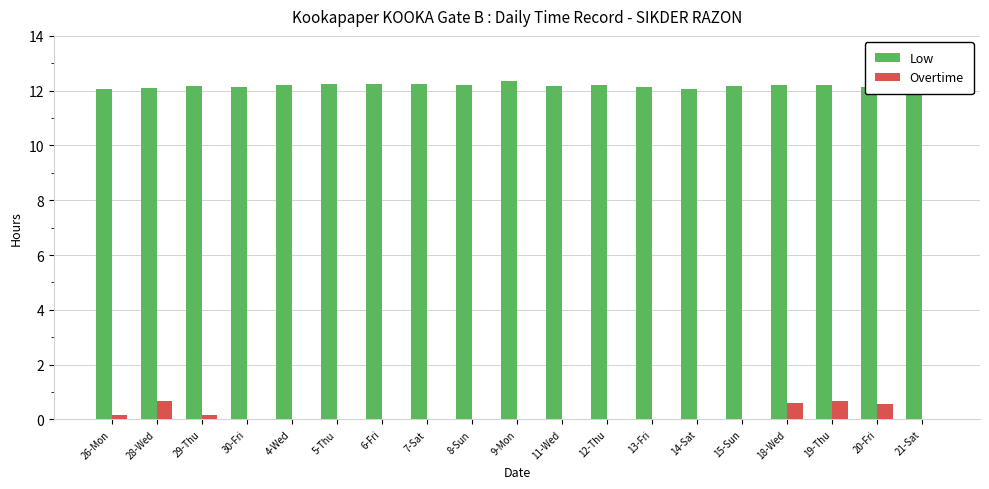

What is the maximum value shown in the chart?

12.4